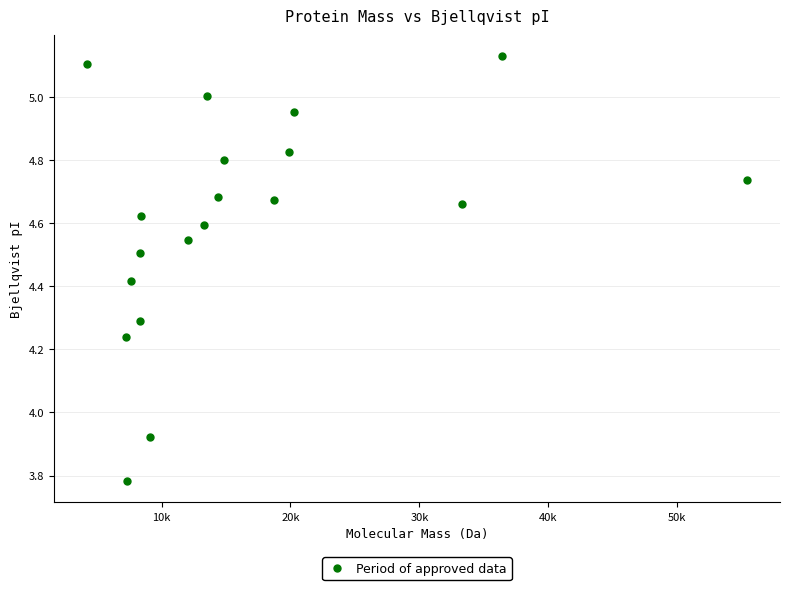

What is the range of Y values (max minus min)?

1.3